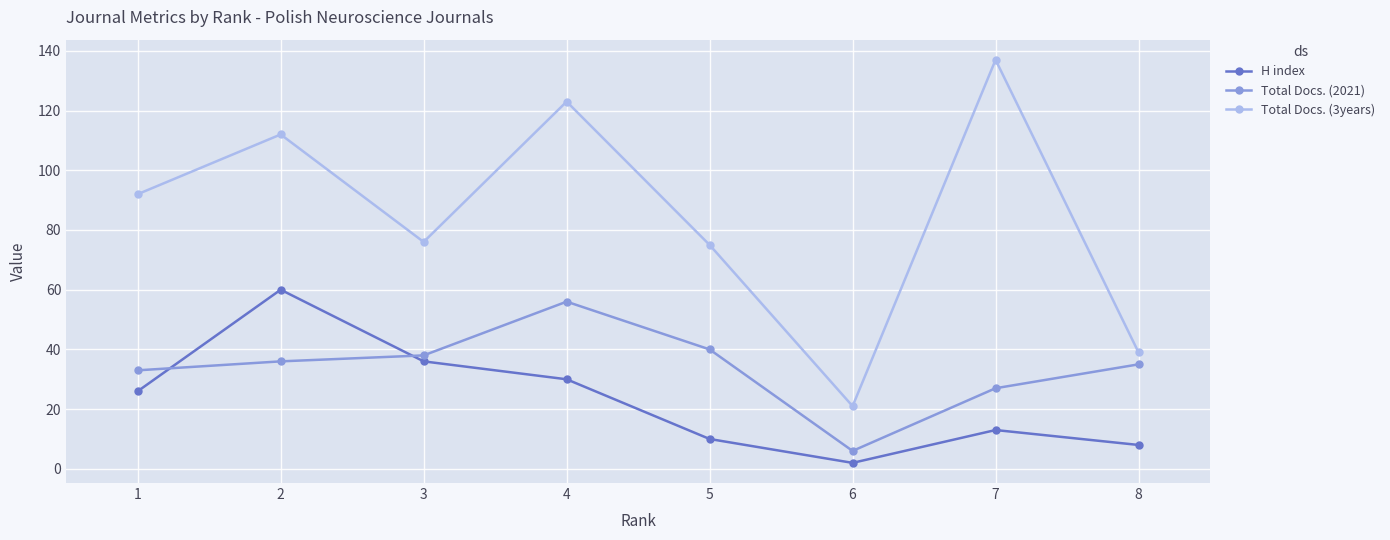

Reading right to left, what are all the values shown in this chart?

H index: 8=8	7=13	6=2	5=10	4=30	3=36	2=60	1=26
Total Docs. (2021): 8=35	7=27	6=6	5=40	4=56	3=38	2=36	1=33
Total Docs. (3years): 8=39	7=137	6=21	5=75	4=123	3=76	2=112	1=92